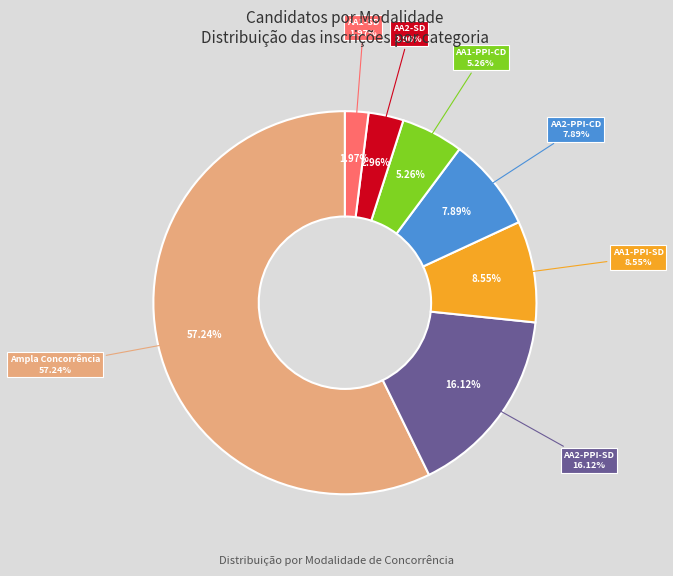

What percentage is the AA2-PPI-CD slice, to the nearest percent?

8%